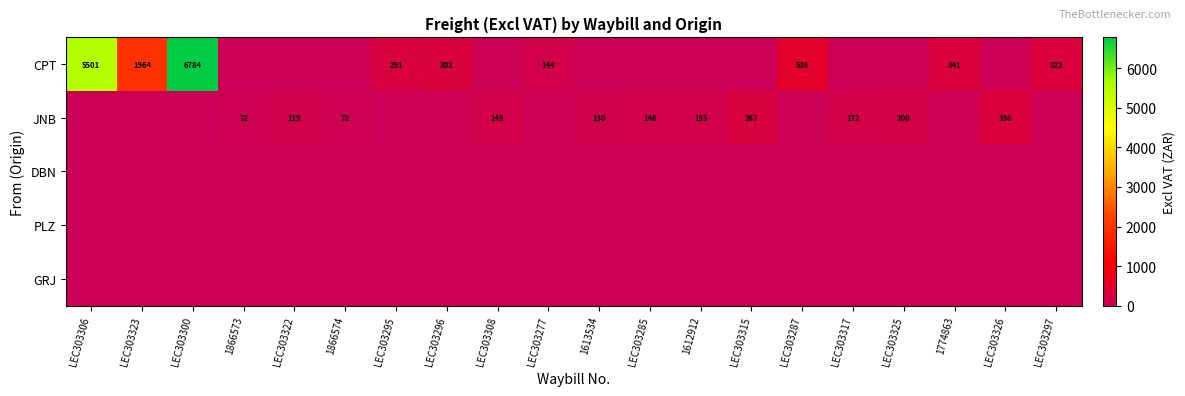

How many data points does each series have?

20